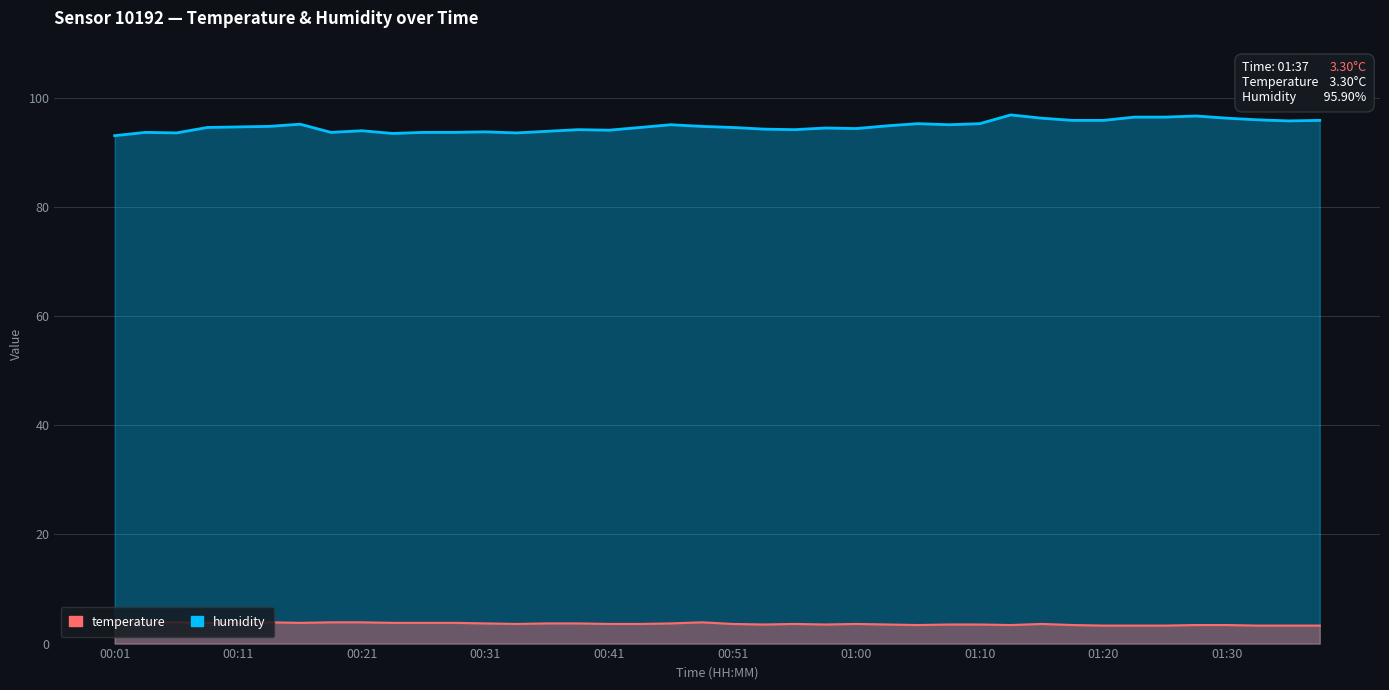

How many values in the humidity series are below 94?

10